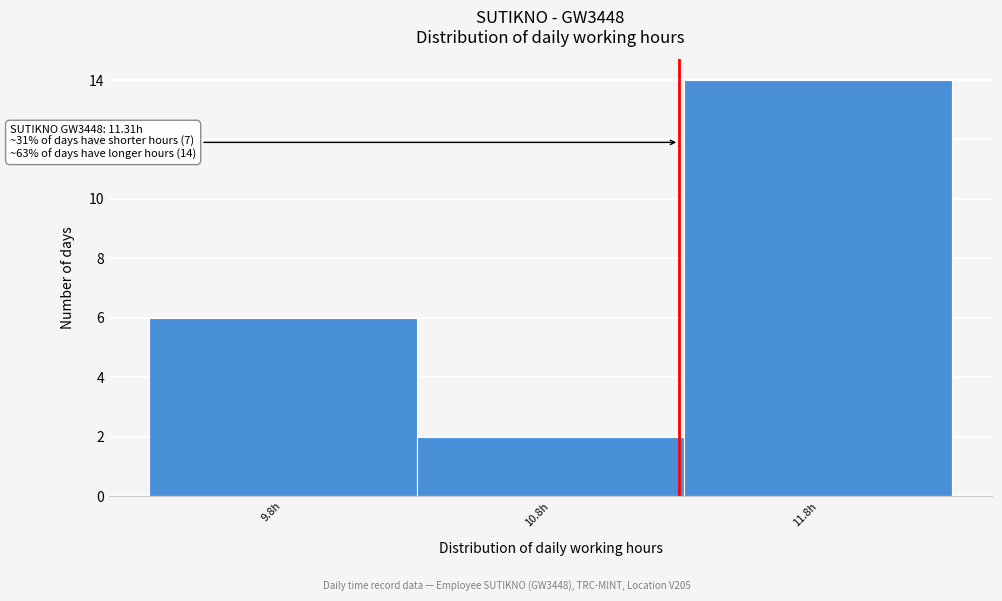

Which range on the x-axis has the tallest bar?

11.33 to 12.33